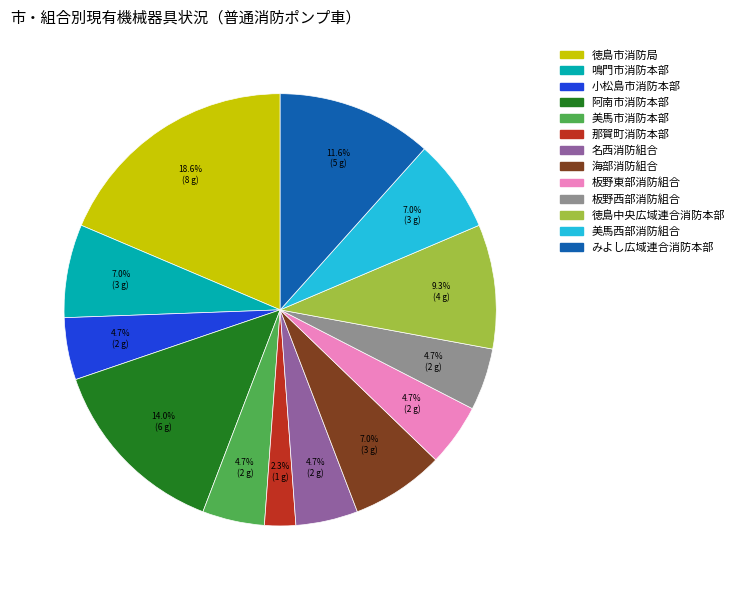

To the nearest percent, what is the difference between the largest and smallest slice percentages?

16%